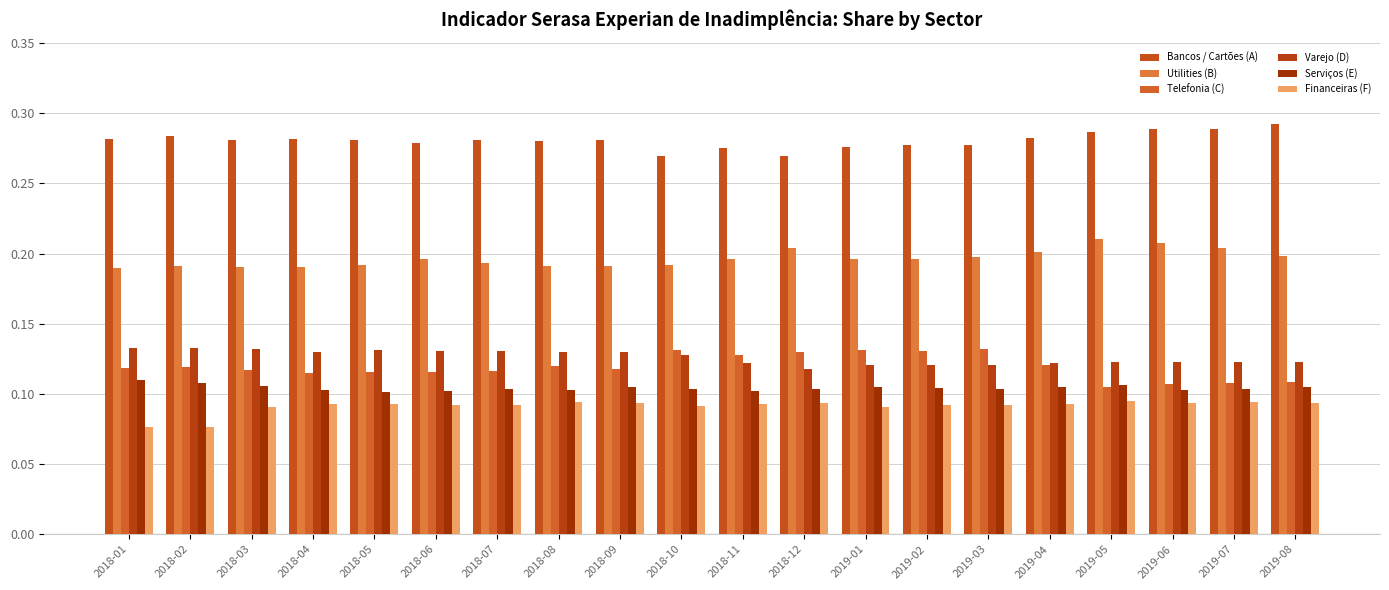

True or false: Varejo (D) has a value of 0.1 at 2018-02.

True